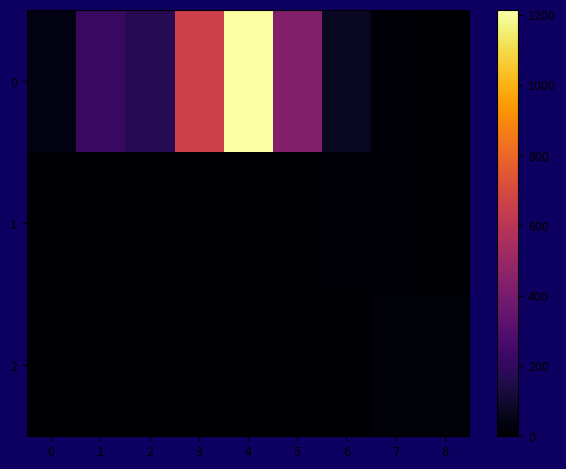

Rank the series by their maximum value, from highest to lowest.

0, 2, 1